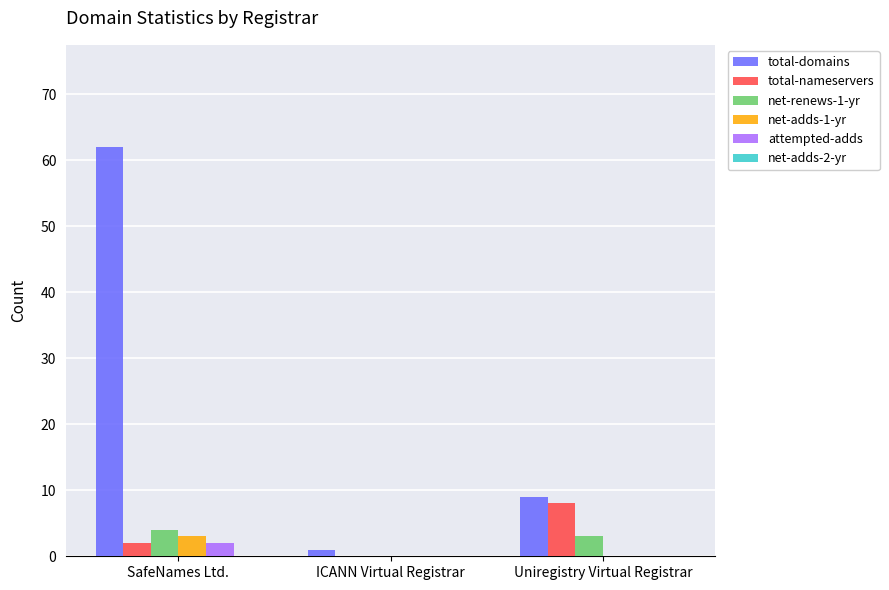

Which category has the highest value in the total-nameservers series?

Uniregistry Virtual Registrar